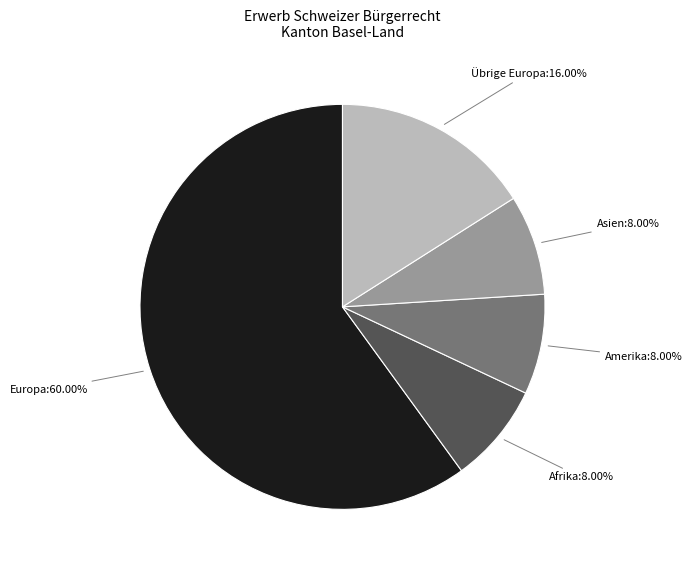

What percentage is NOT represented by Amerika?

92.0%